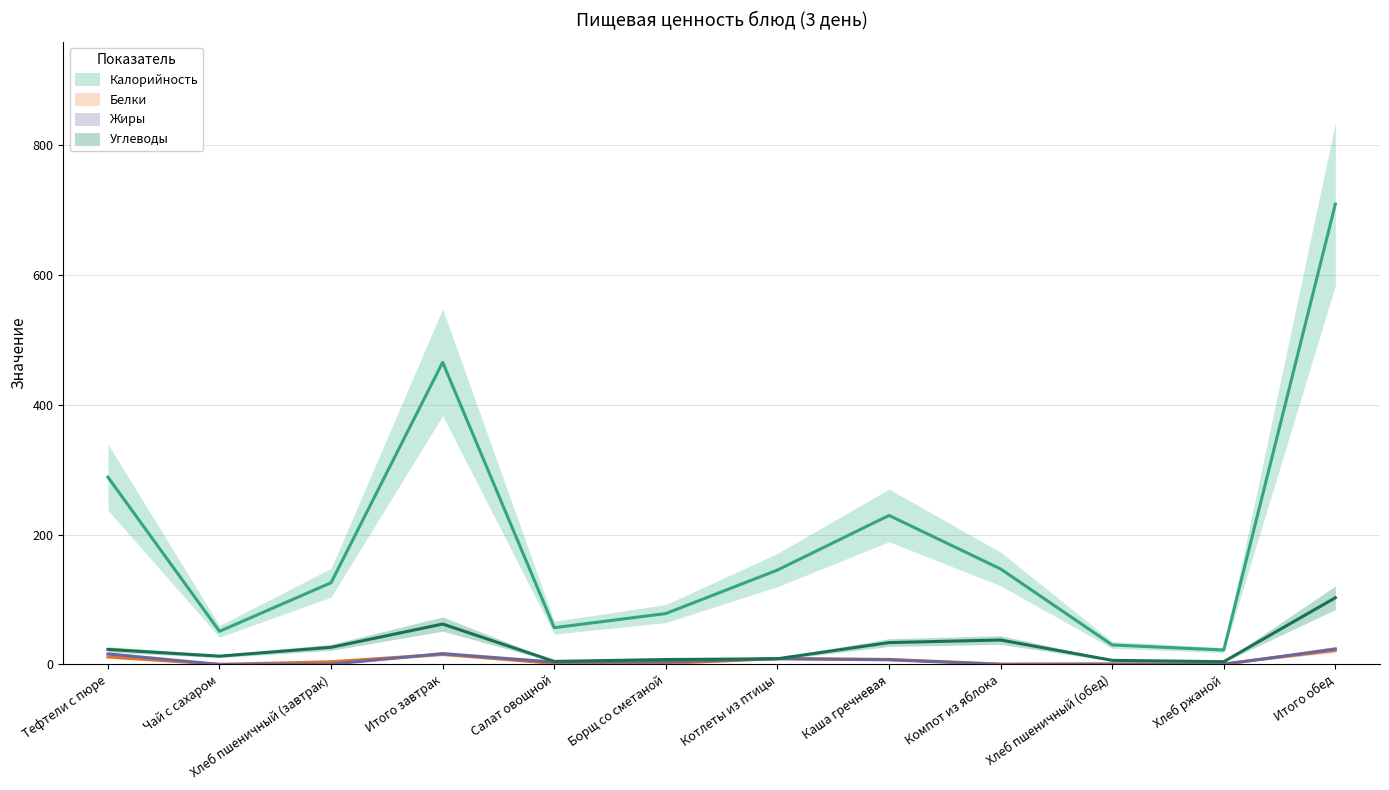

Rank the series by their maximum value, from lowest to highest.

Белки, Жиры, Углеводы, Калорийность